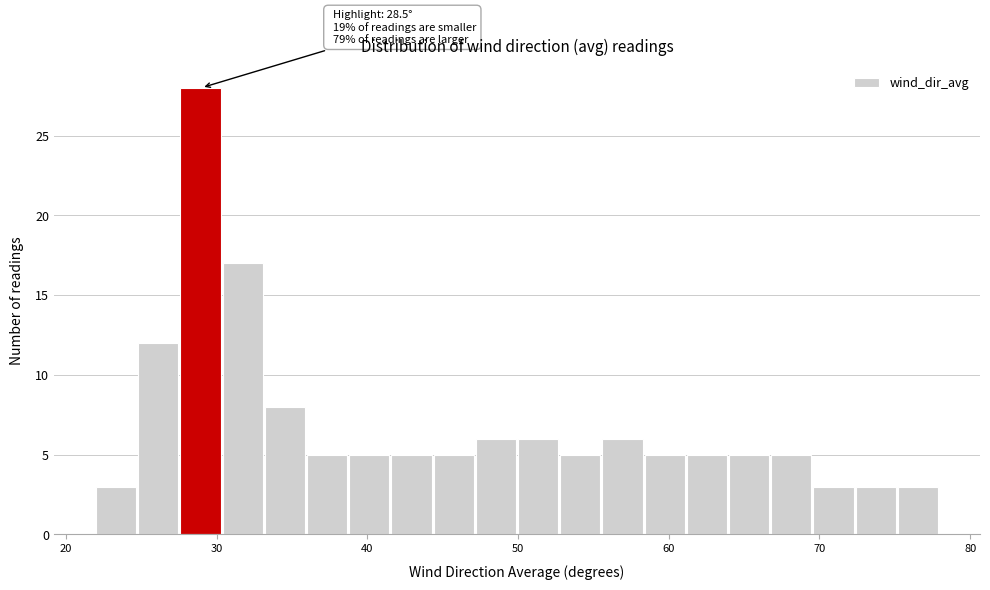

Read against the x-axis, roughly where is the centre of the tallest bar?

29